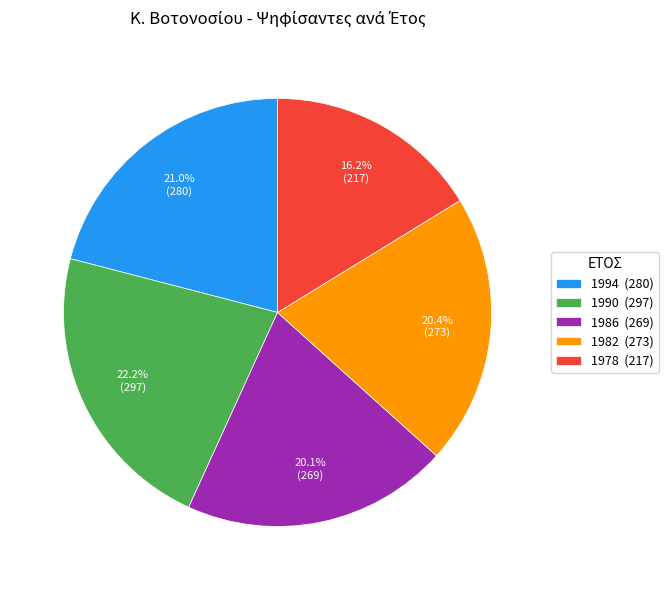

How many slices are in this pie chart?

5